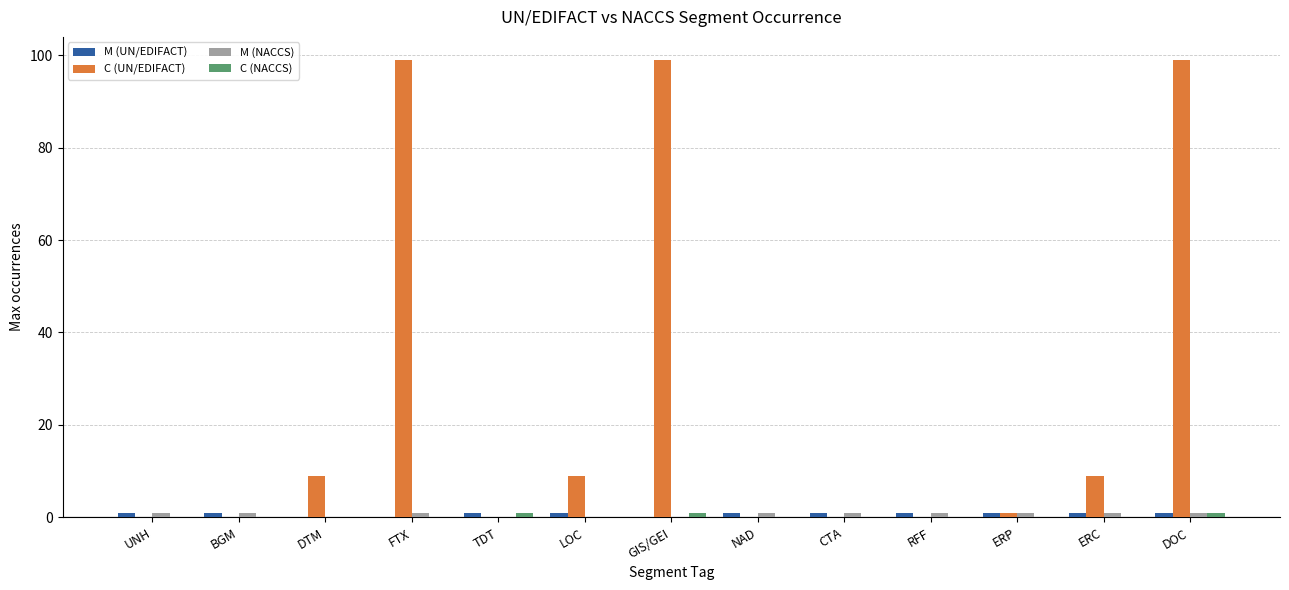

Are the bars horizontal?

No